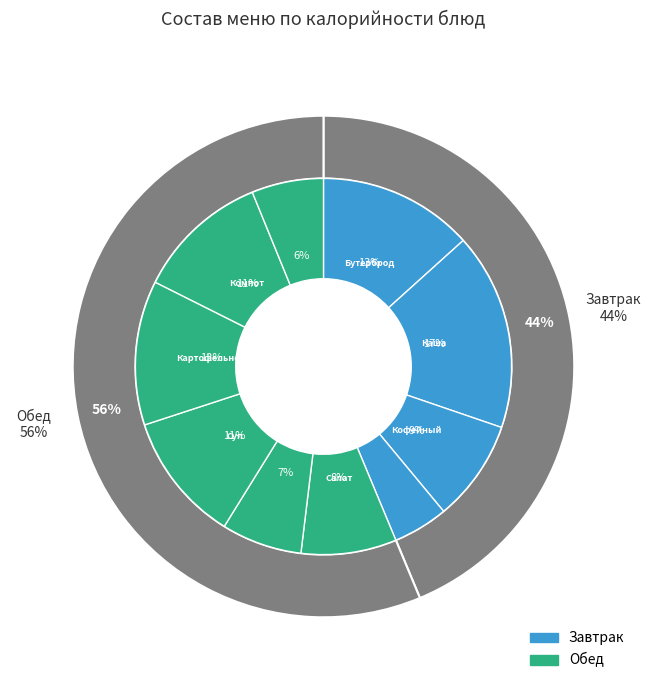

To the nearest percent, what is the average slice percentage?

10%